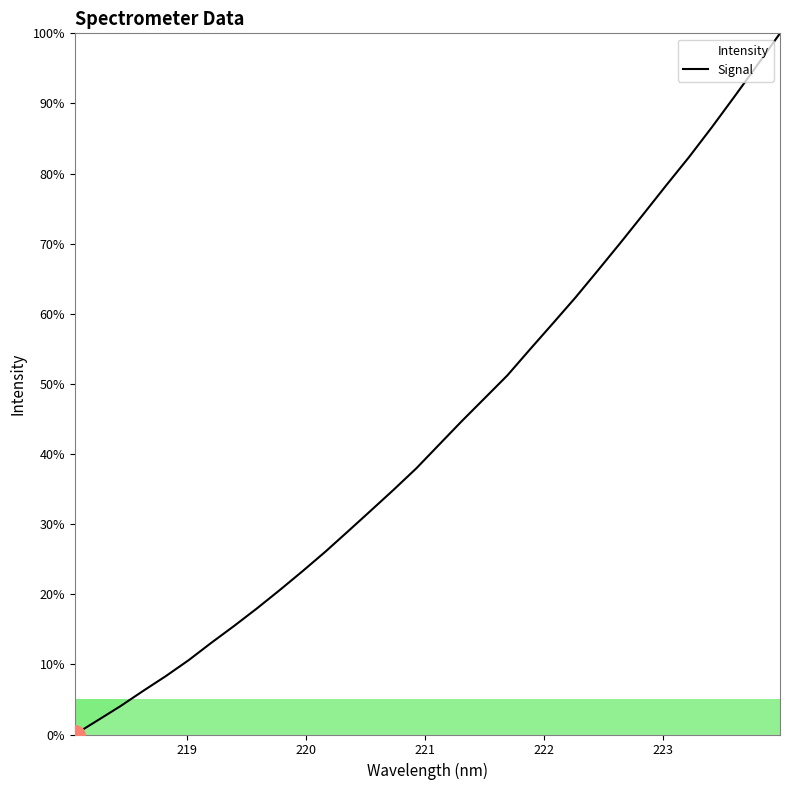

Is this an area chart (filled region under the line)?

No